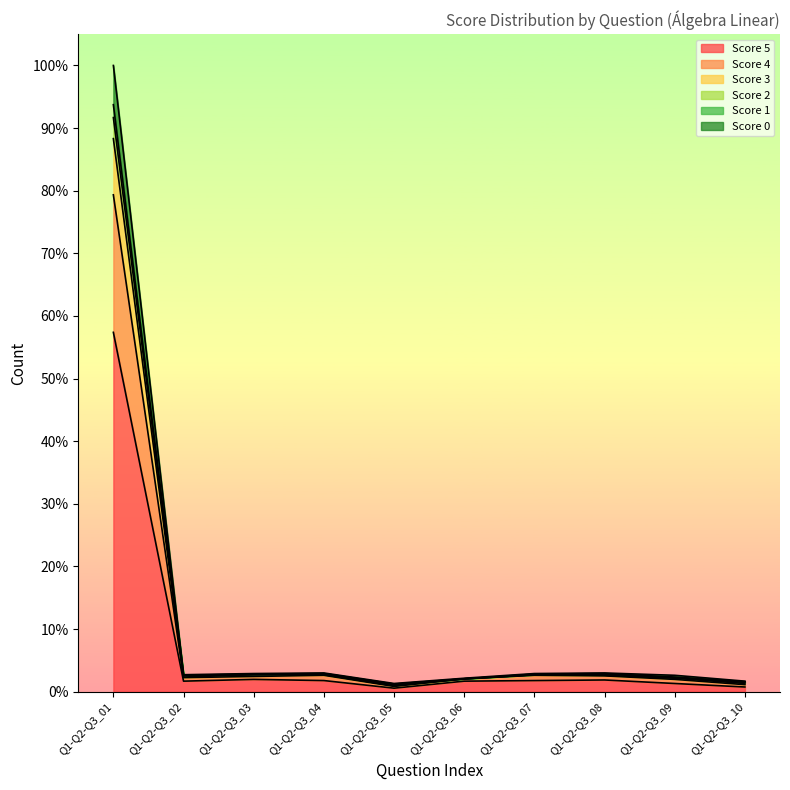

What is the lowest value of the Score 0 series?

9